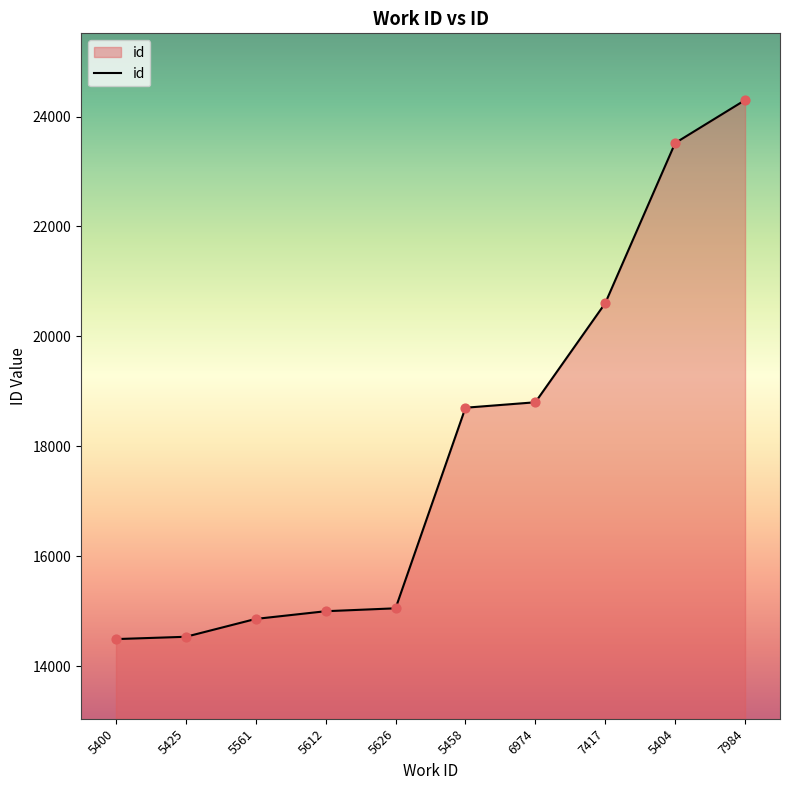

Which has a higher value, 5400 or 5404?

5404